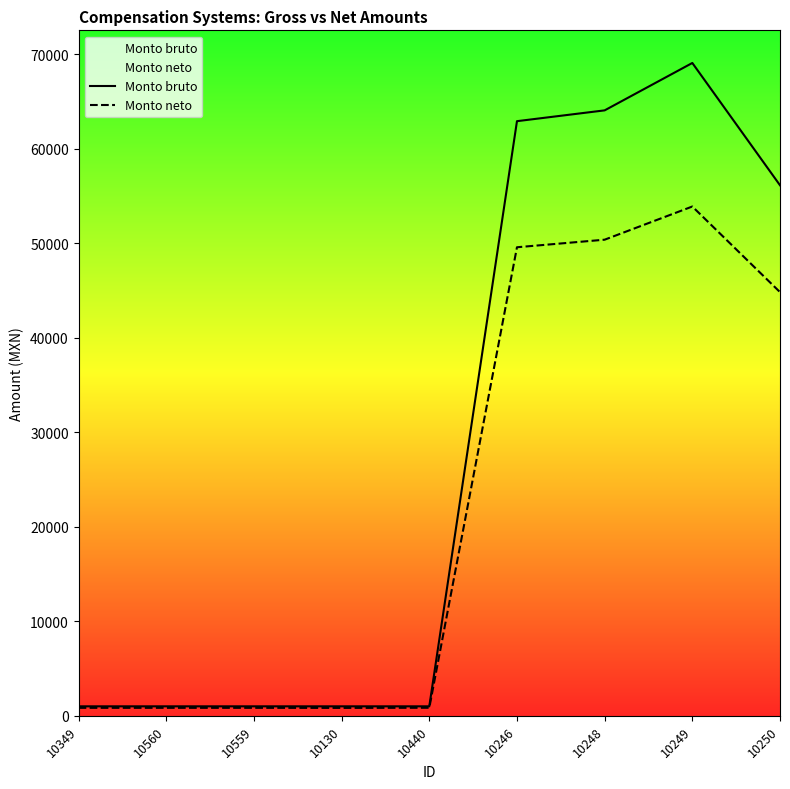

What value does the Monto bruto series have at 10248?

64046.8